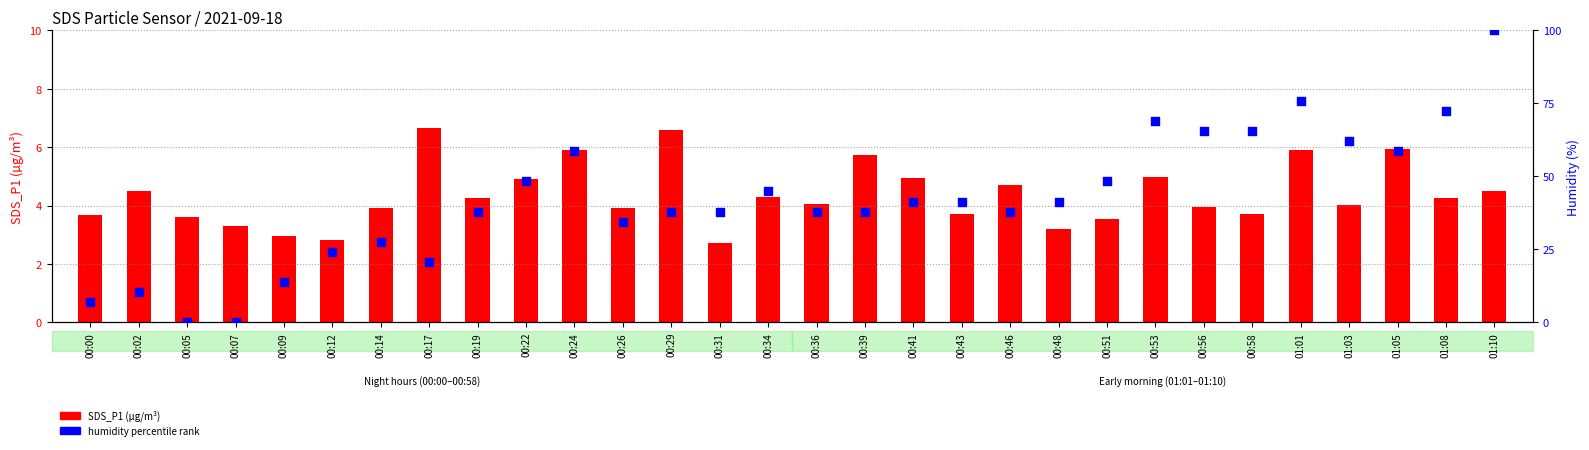

At which category is the sum across all series the highest?

01:10